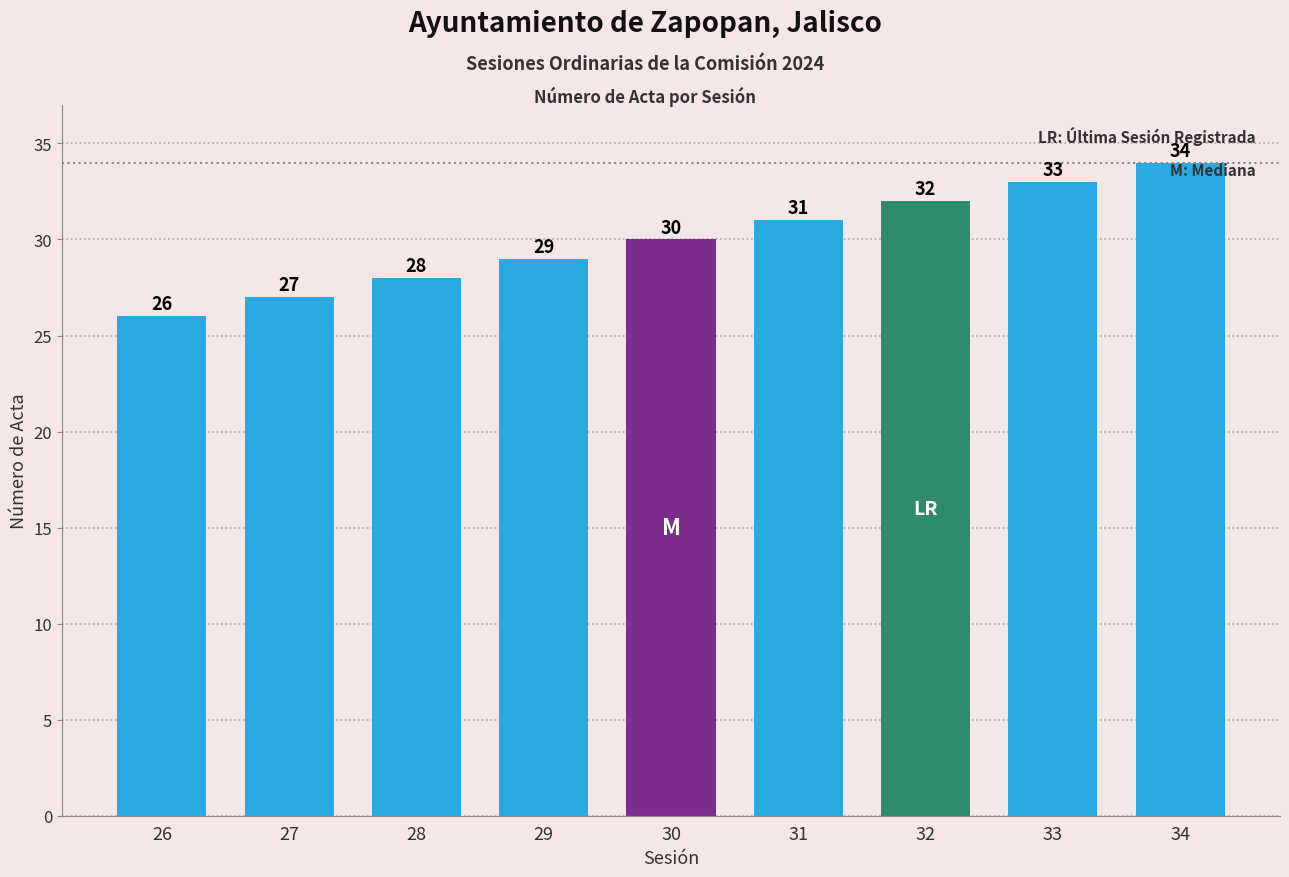

What is the average value?

30